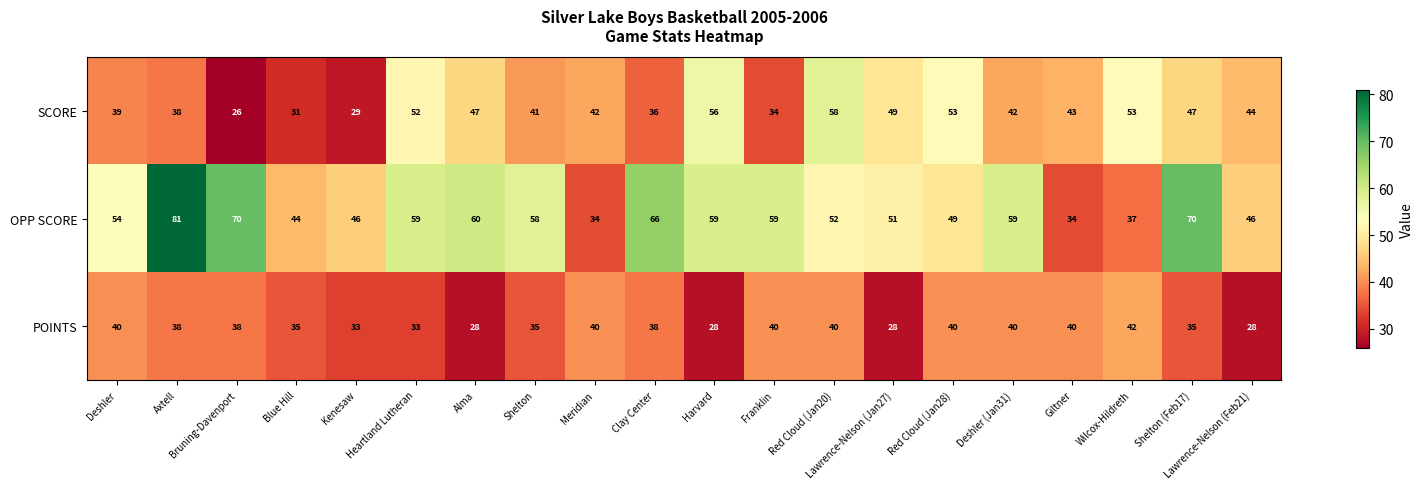

What is the approximate value of SCORE at Clay Center, to the nearest 10?

40